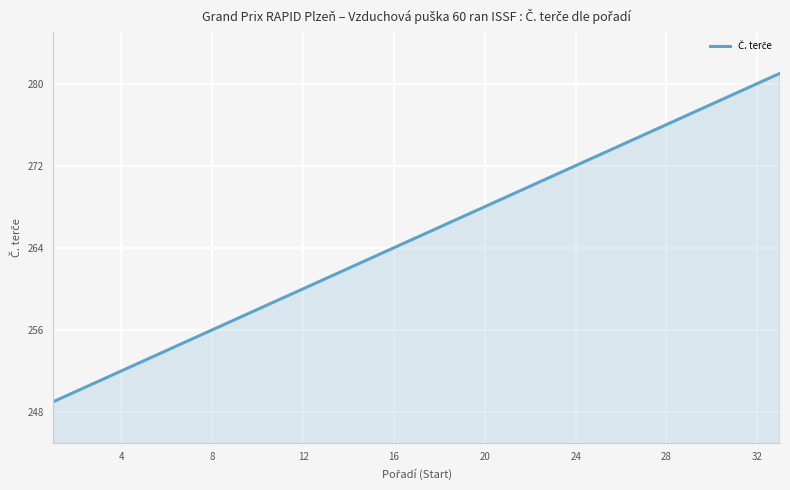

True or false: the data has more than 1 interior local peaks.

False